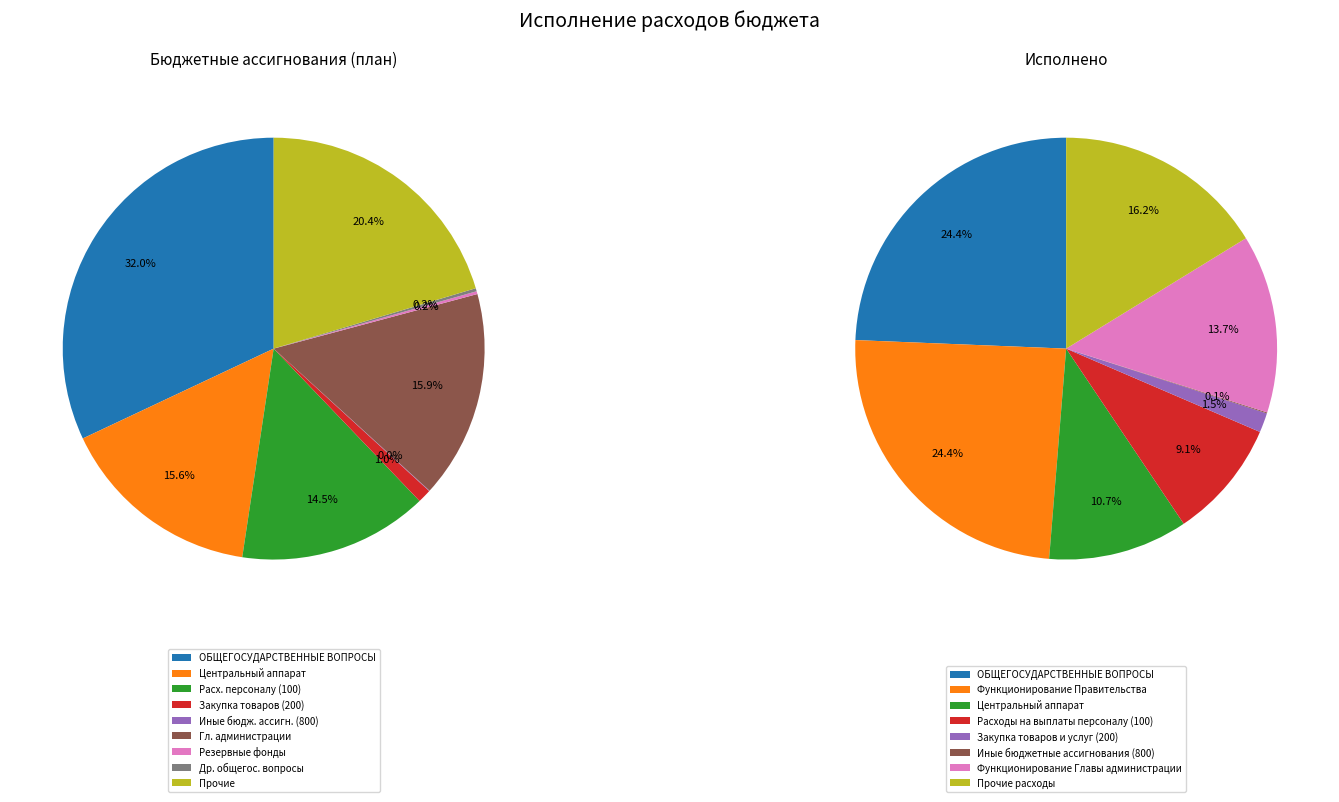

True or false: Центральный аппарат accounts for 11% of the total.

True